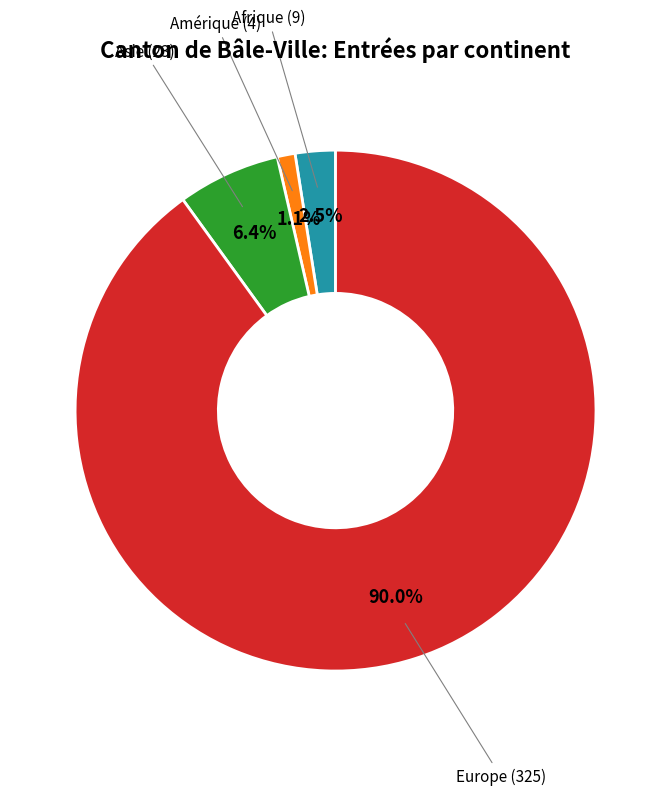

Which slice represents more than half of the pie?

Europe